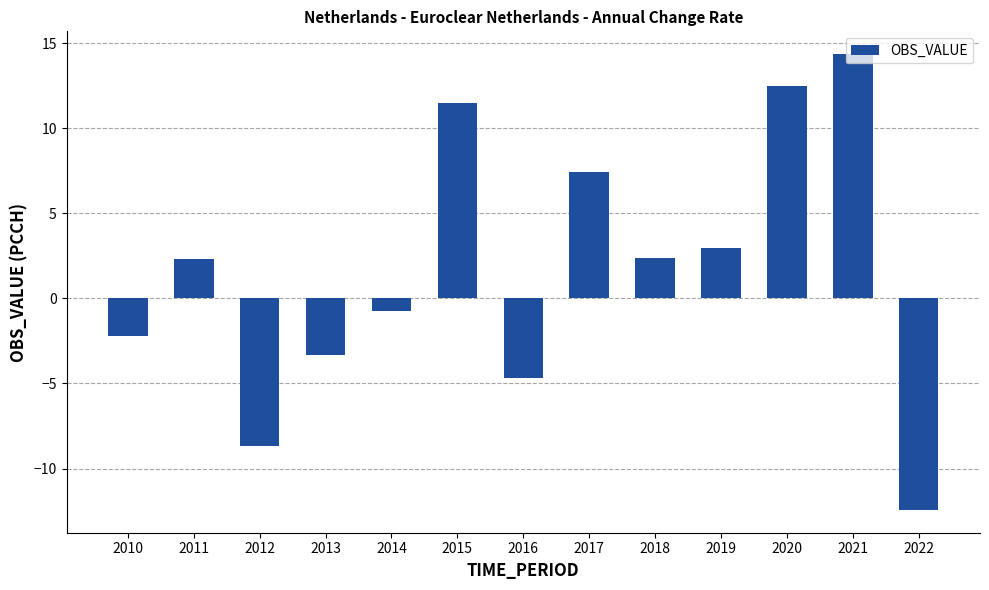

What is the change in value from 2016 to 2019?

+7.6